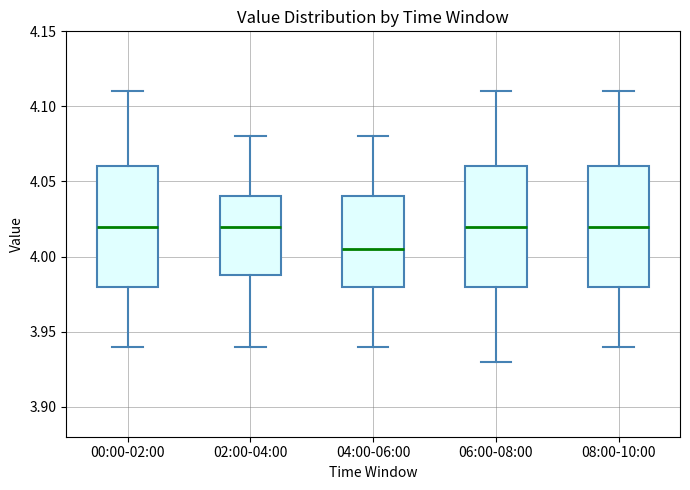

Where does the median line of the box for 04:00-06:00 sit on the y-axis? The values are not printed on the chart, so give them approximately, as read against the axis.

4.005